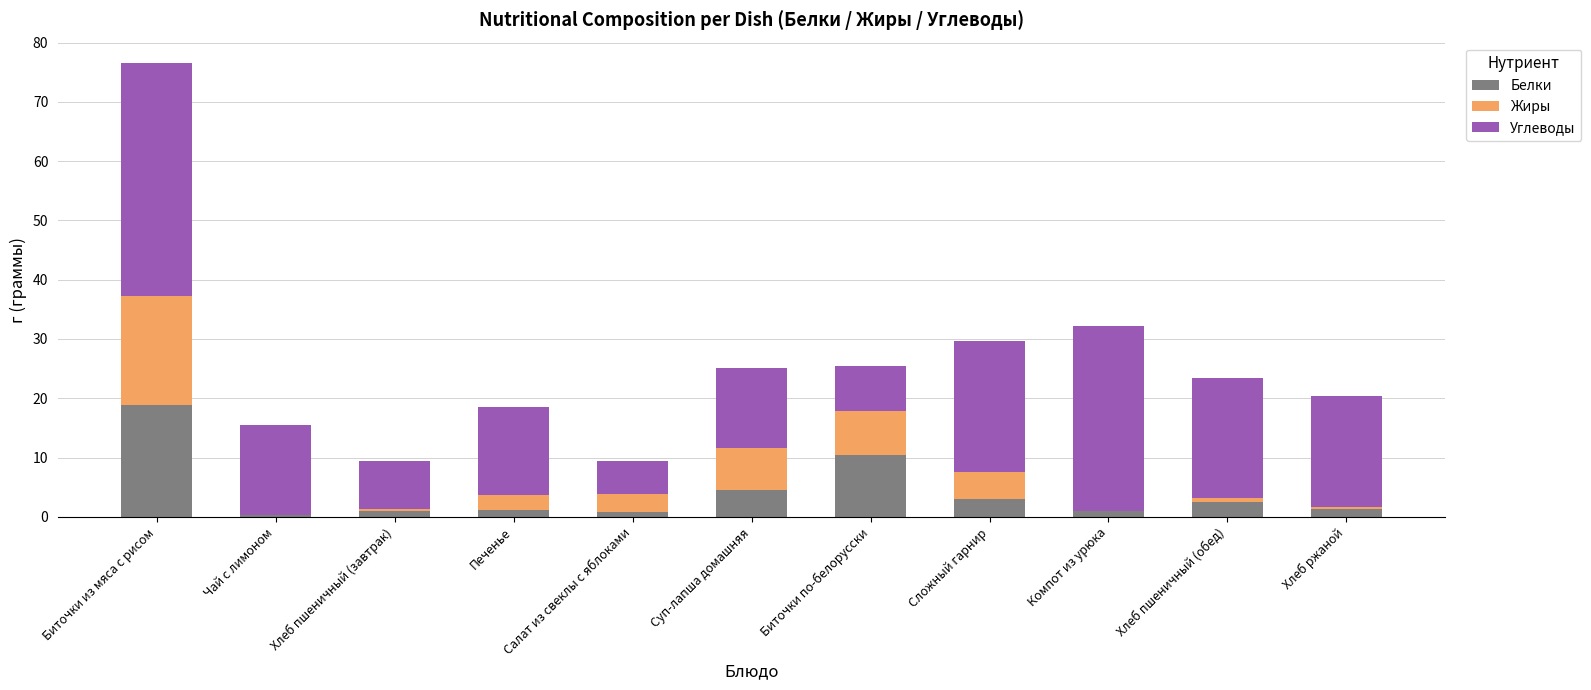

At which label is Белки closest to 9?

Биточки по-белорусски